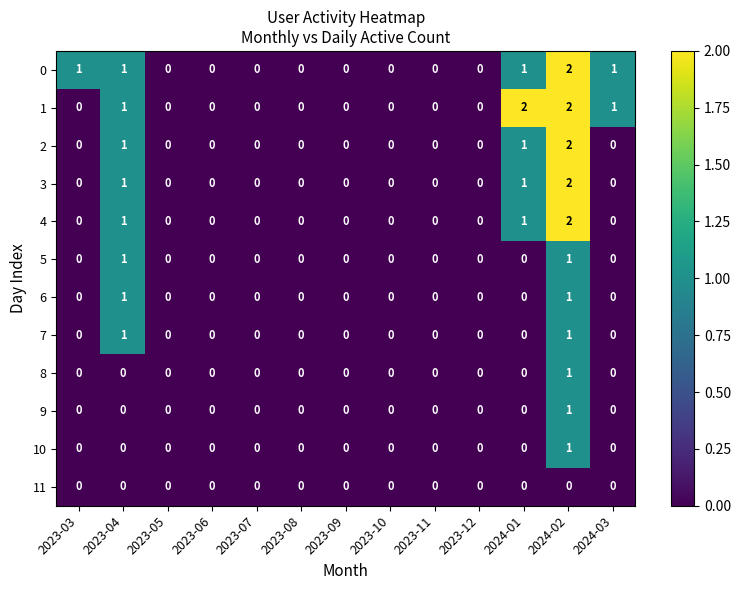

The value of 4 at 2023-11 is 0. True or false?

True